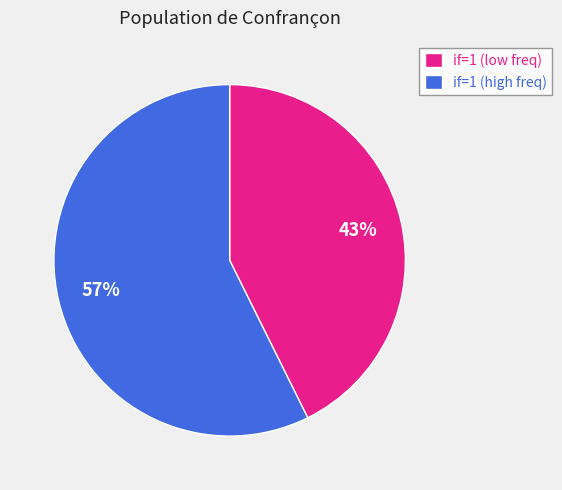

What is the largest slice in the pie chart?

if=1 (high freq)